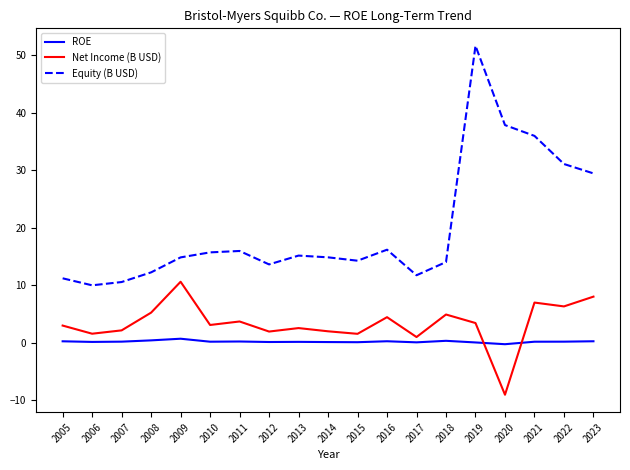

Is it true that Equity (B USD) equals 14.8 at 2009?

True